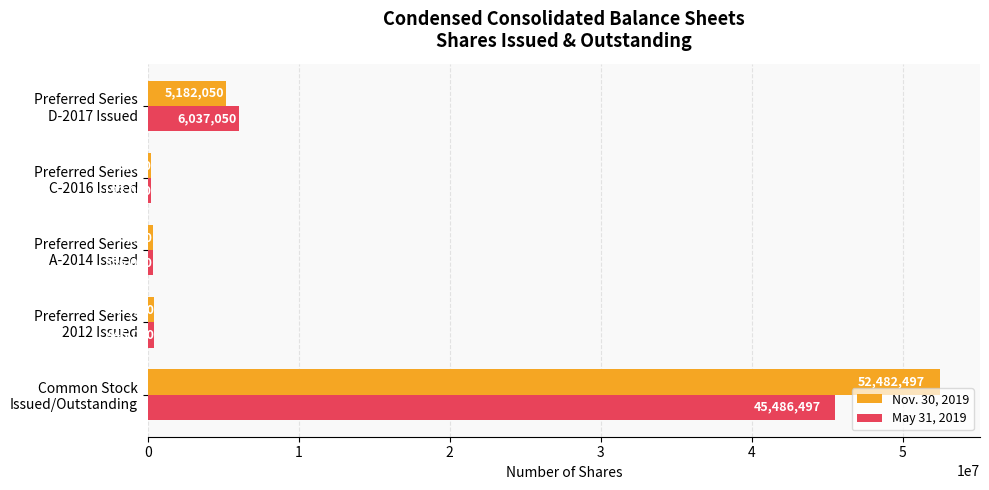

What is the difference between the second highest and minimum values in the Nov. 30, 2019 series?

4989050